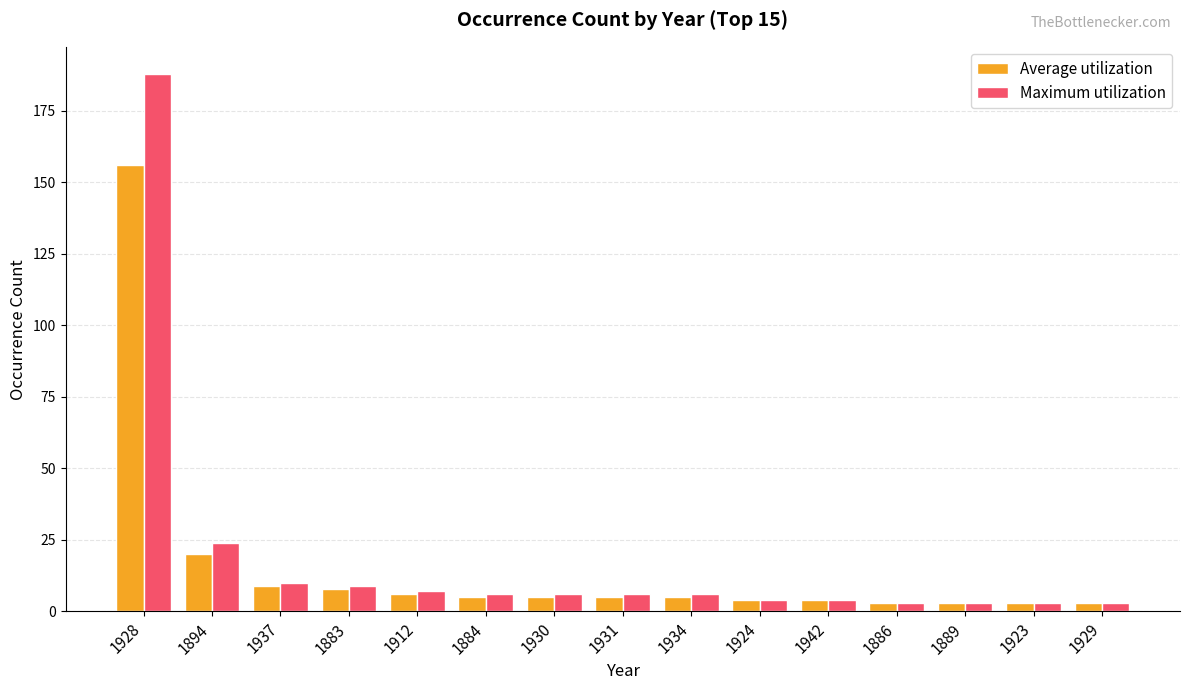

How many groups of bars are there?

15